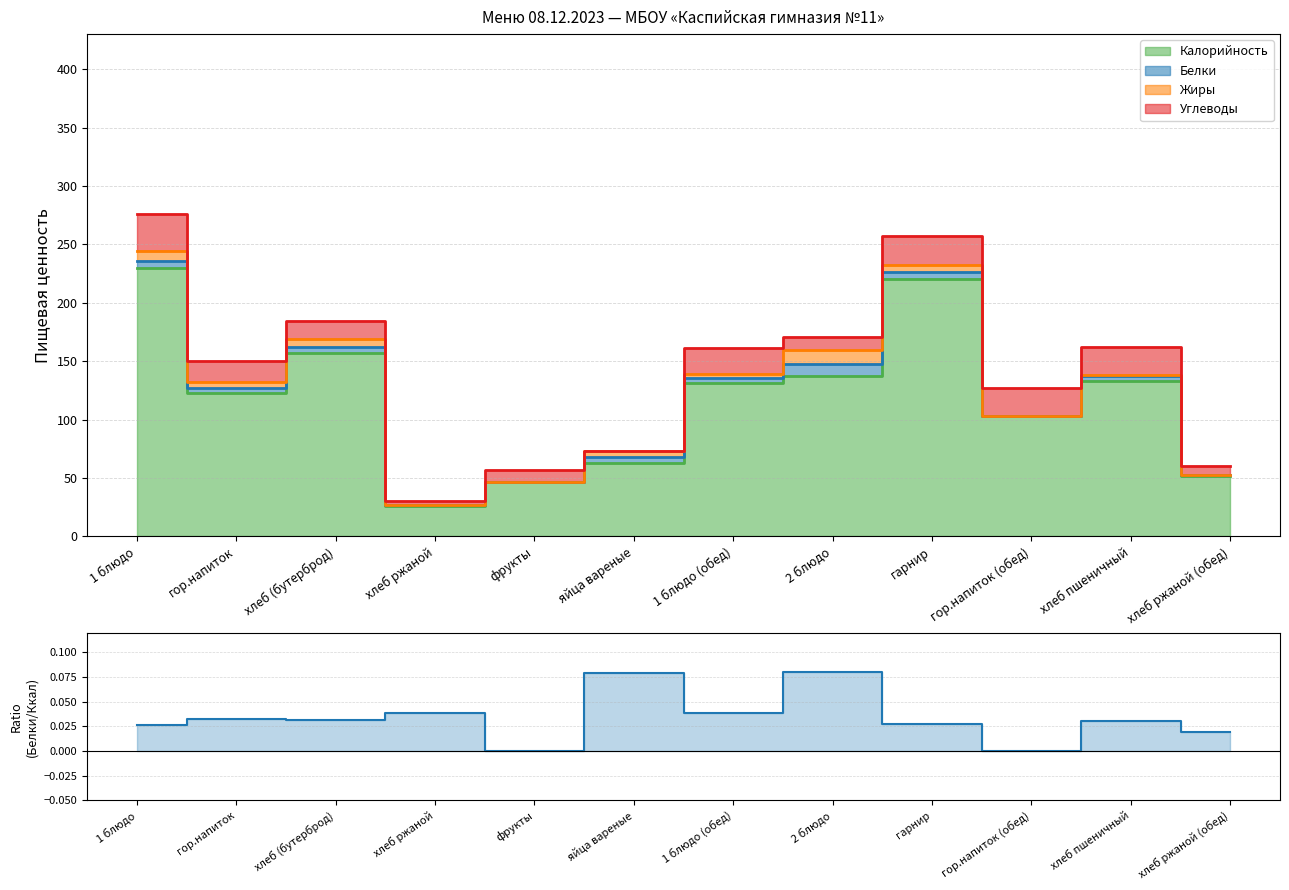

At which label is the value closest to 0?

фрукты